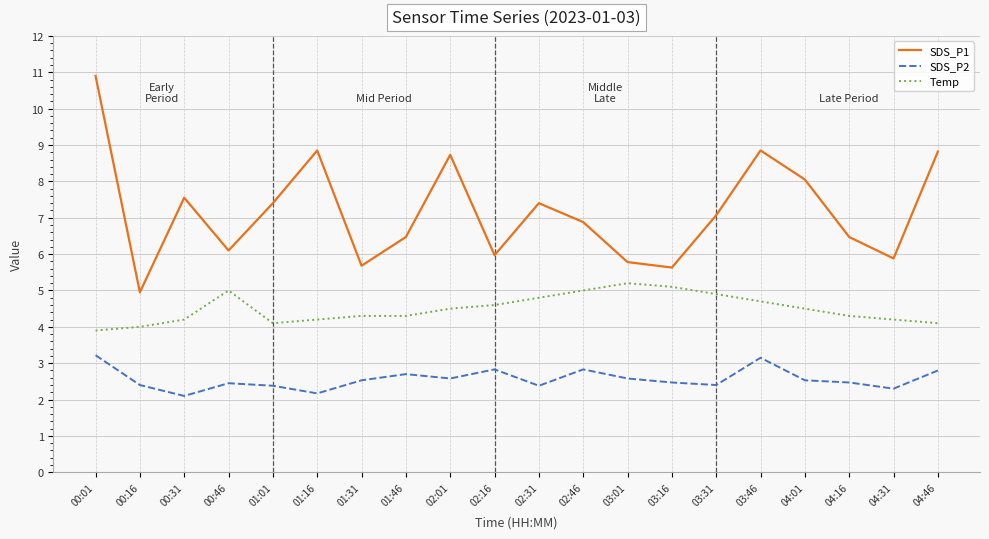

What position from the right is 04:16?

3